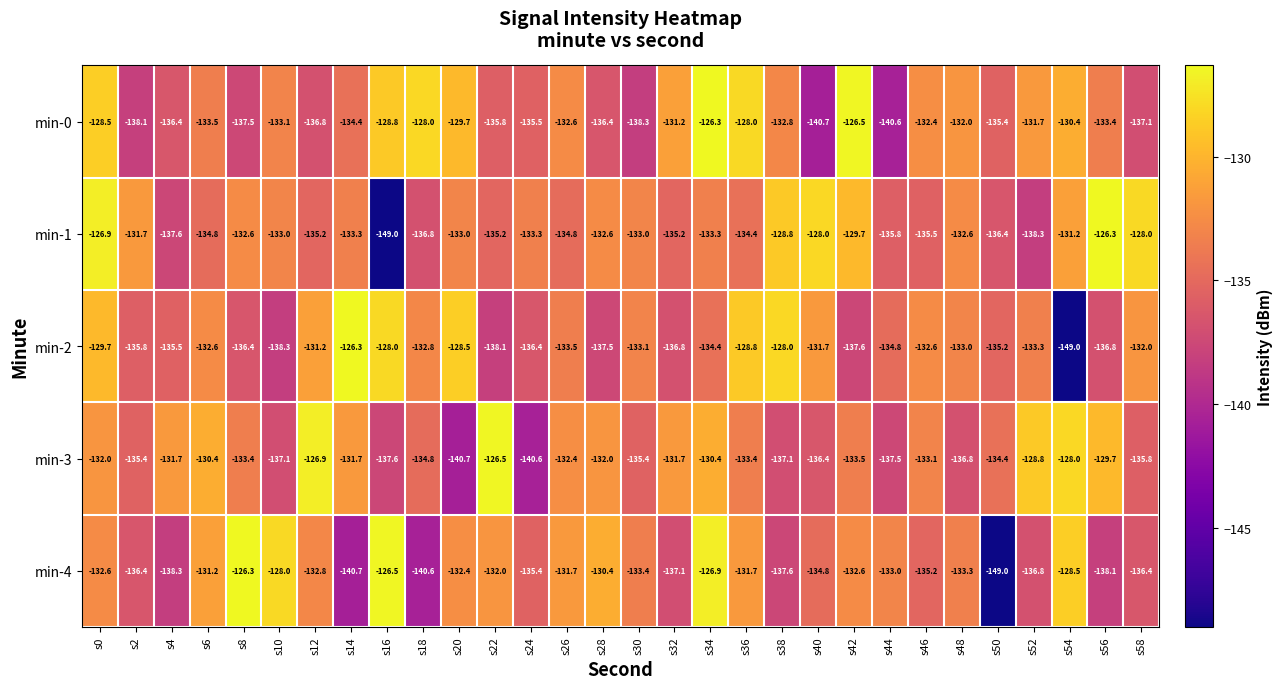

At which category is the sum across all series the highest?

s0